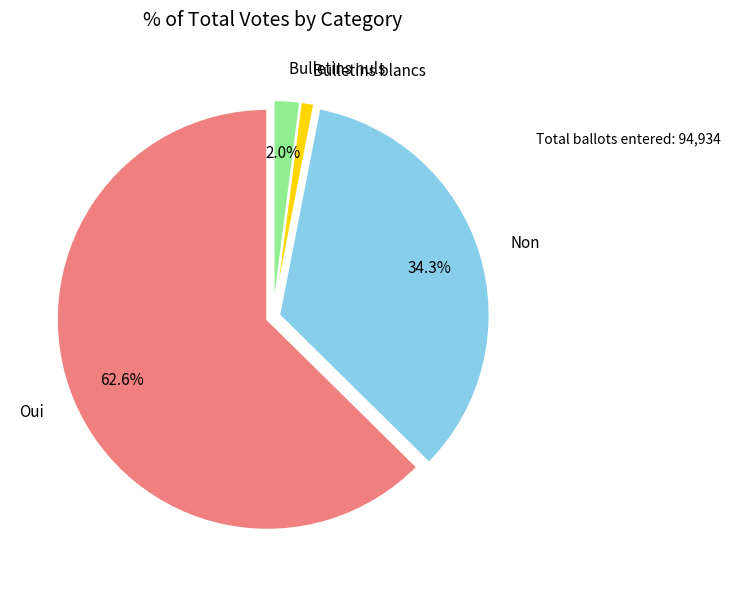

What percentage is the Bulletins nuls slice, to the nearest percent?

2%